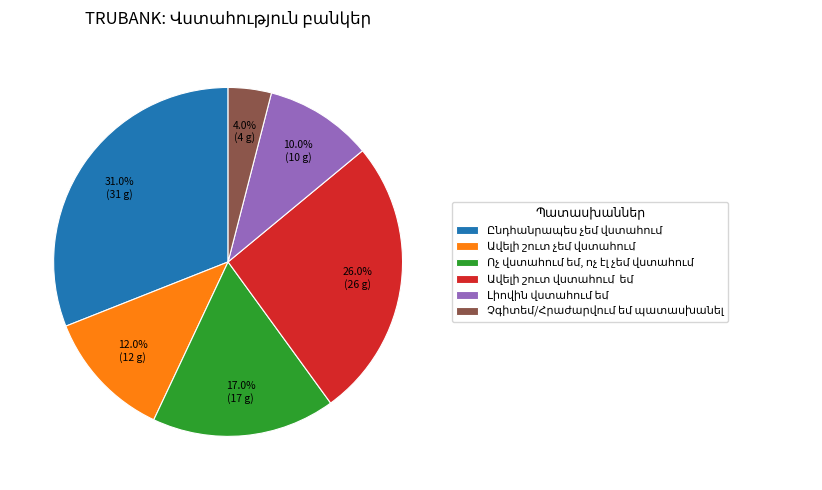

Is there any slice that represents more than half of the pie?

No